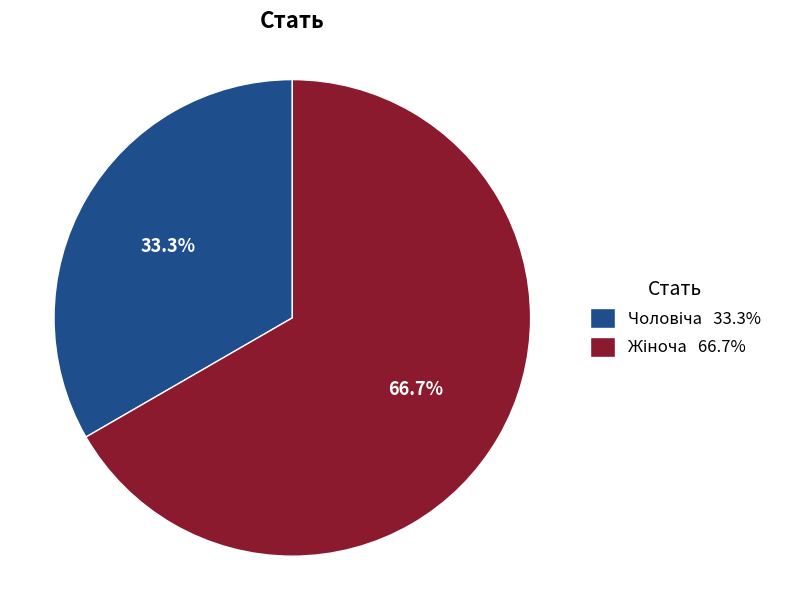

Is there a majority slice in this chart?

Yes